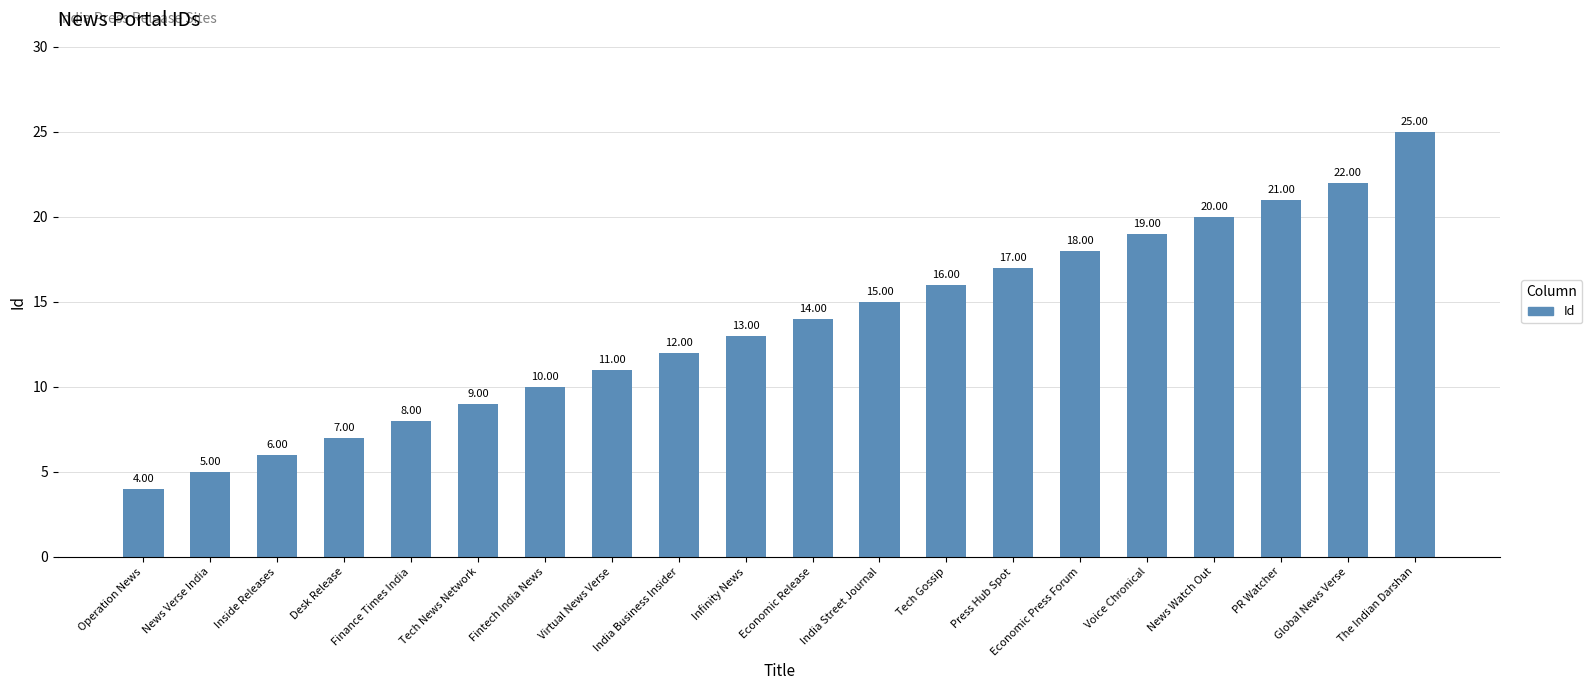

True or false: the data shows 6 at India Street Journal.

False